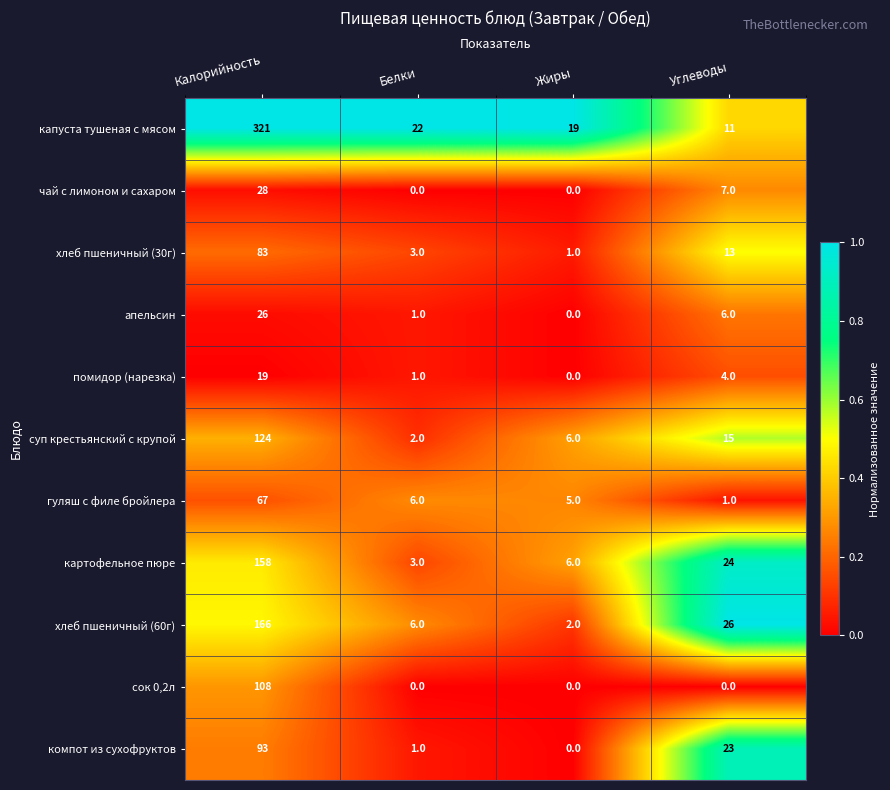

Which series changed the most between Жиры and Углеводы?

хлеб пшеничный (60г)